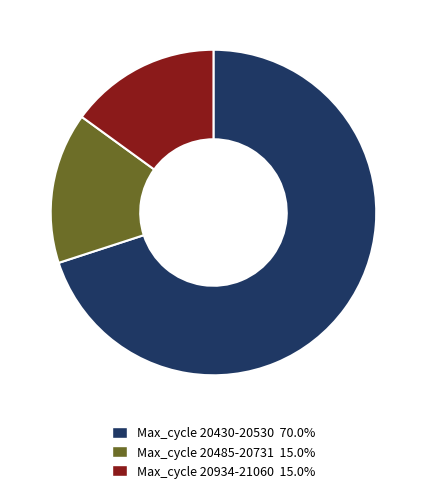

Does any single category account for the majority?

Yes